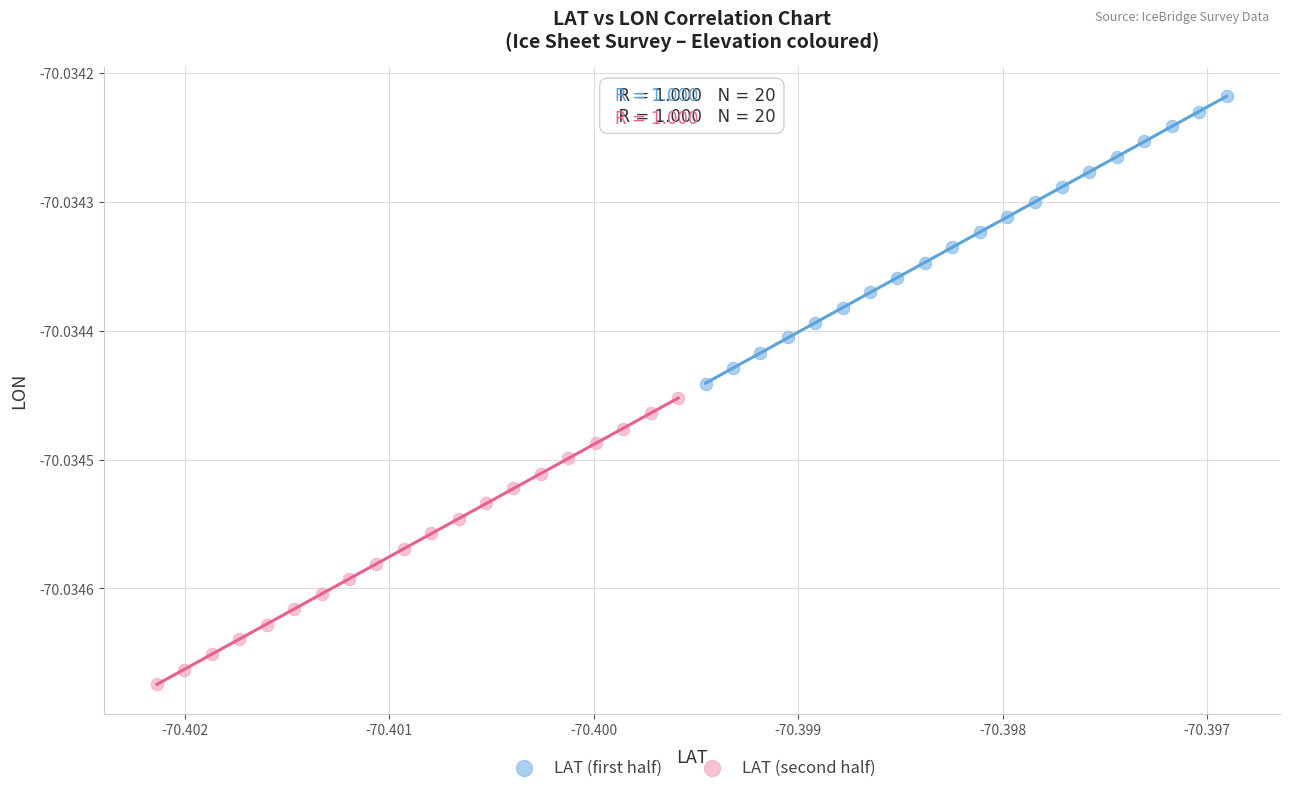

What are all the series names shown in the legend?

LAT (first half), LAT (second half)